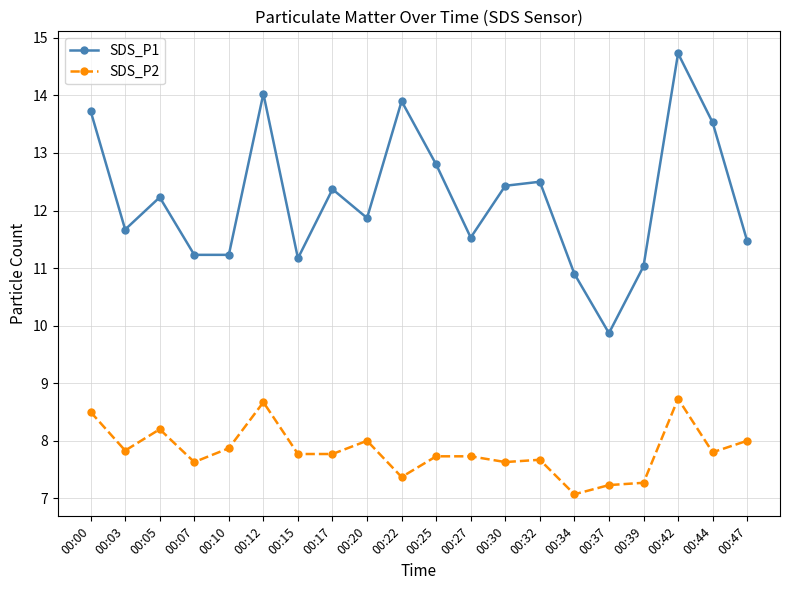

At 00:27, list the series in order from smallest to largest.

SDS_P2, SDS_P1